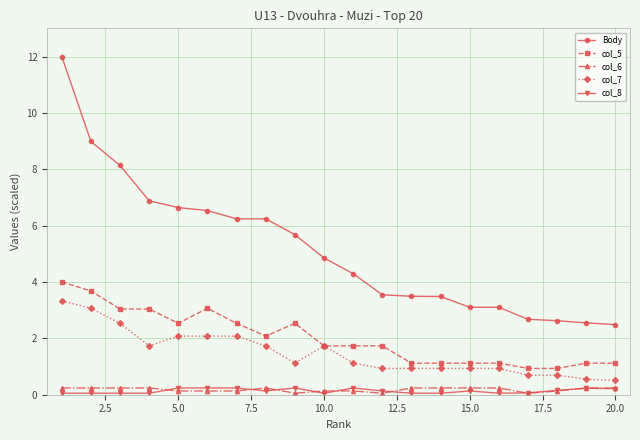

True or false: col_5 and col_6 cross at least once.

False